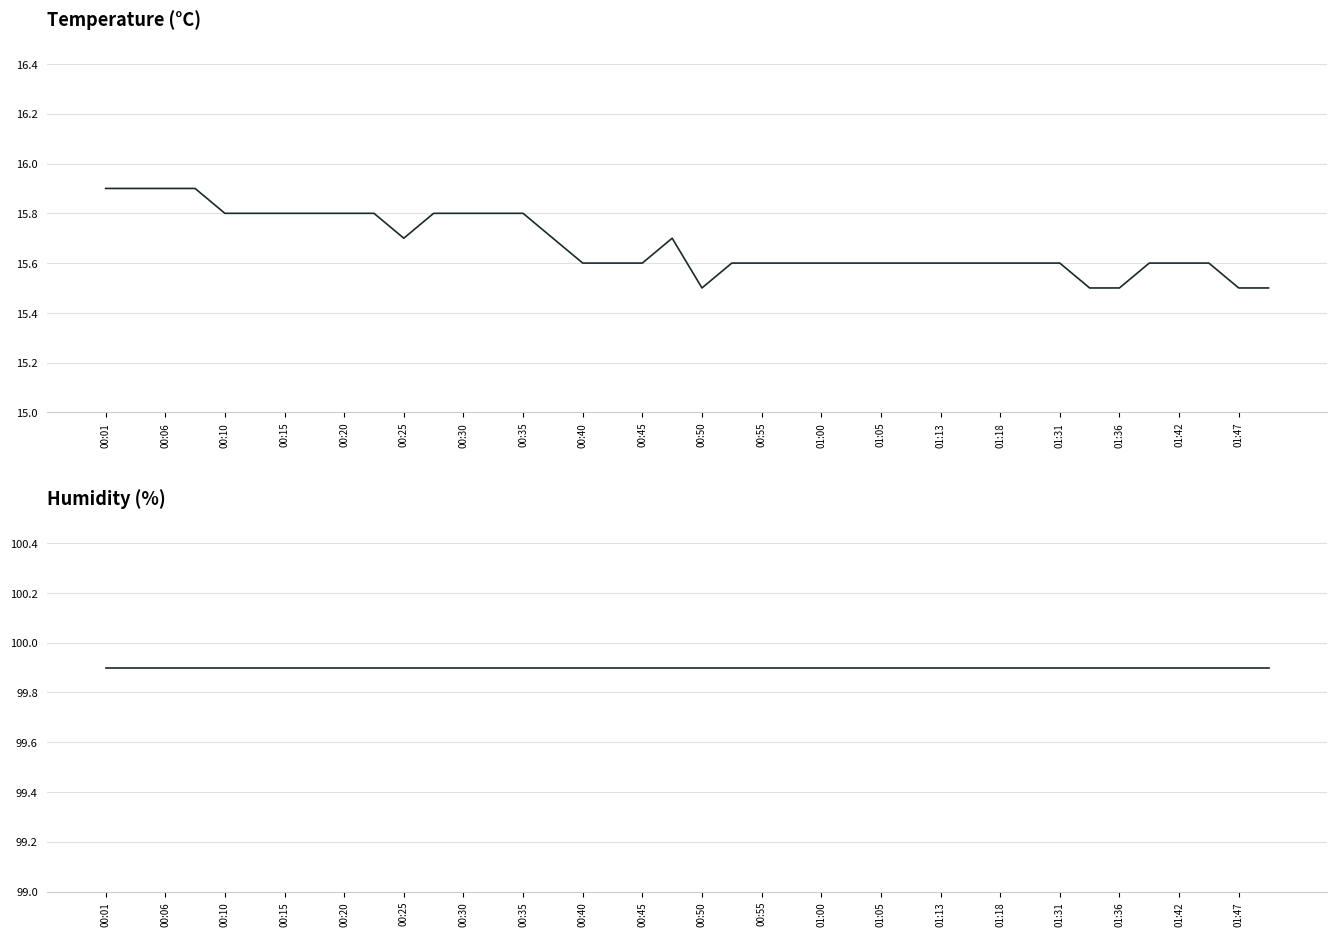

True or false: humidity and temperature cross at least once.

False